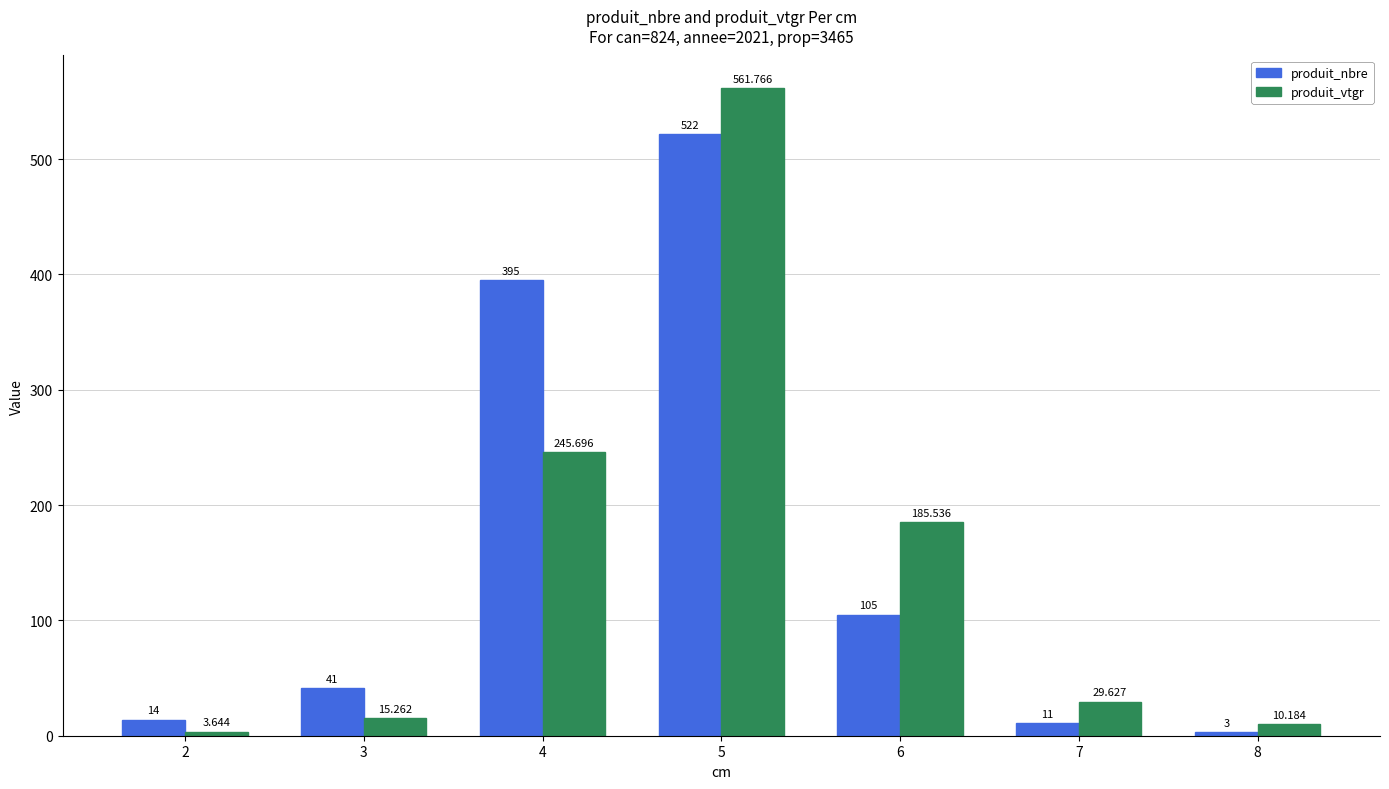

Is the value of produit_nbre at 4 greater than the value of produit_vtgr at 6?

Yes